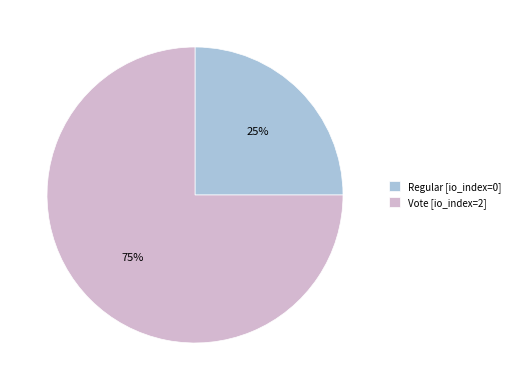

Which category has the biggest portion of the pie?

Vote [io_index=2]